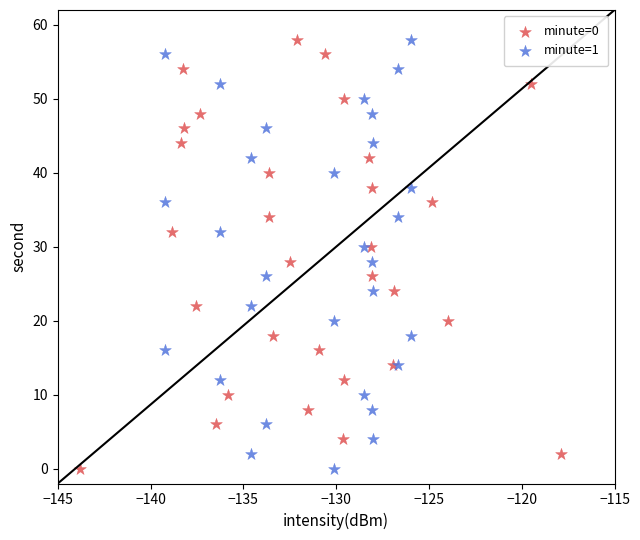

What are all the series names shown in the legend?

minute=0, minute=1